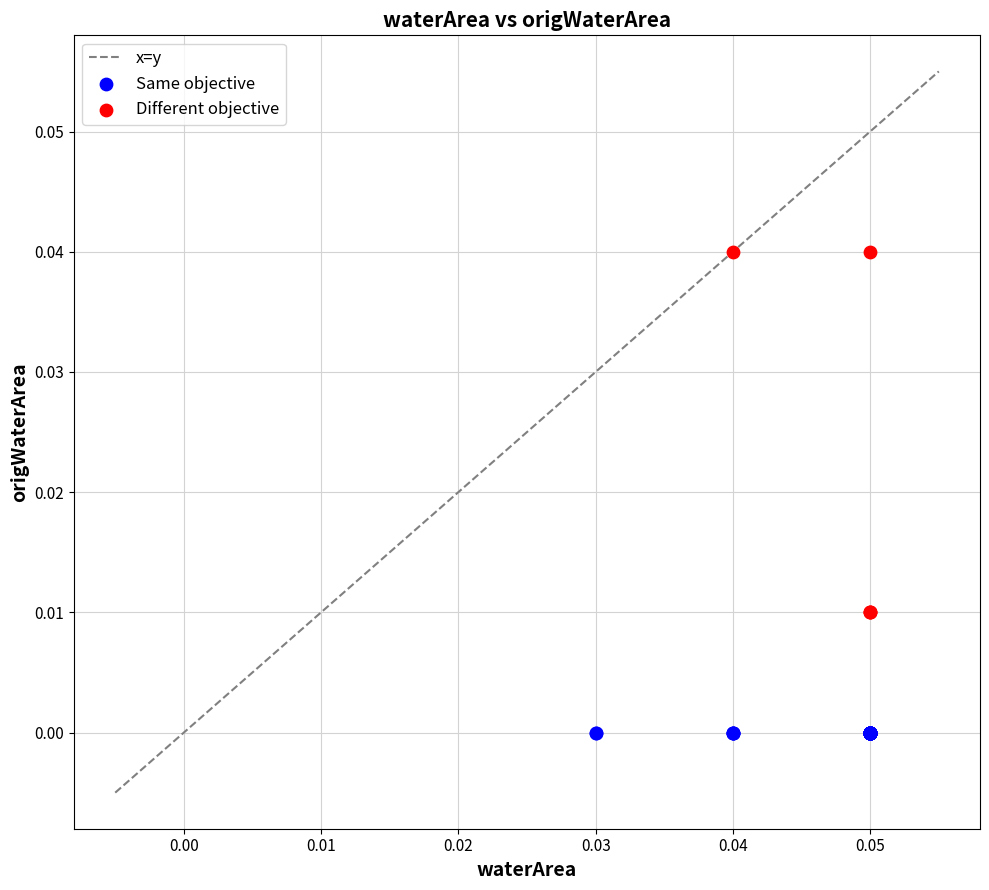

Which series reaches the minimum Y coordinate?

Same objective